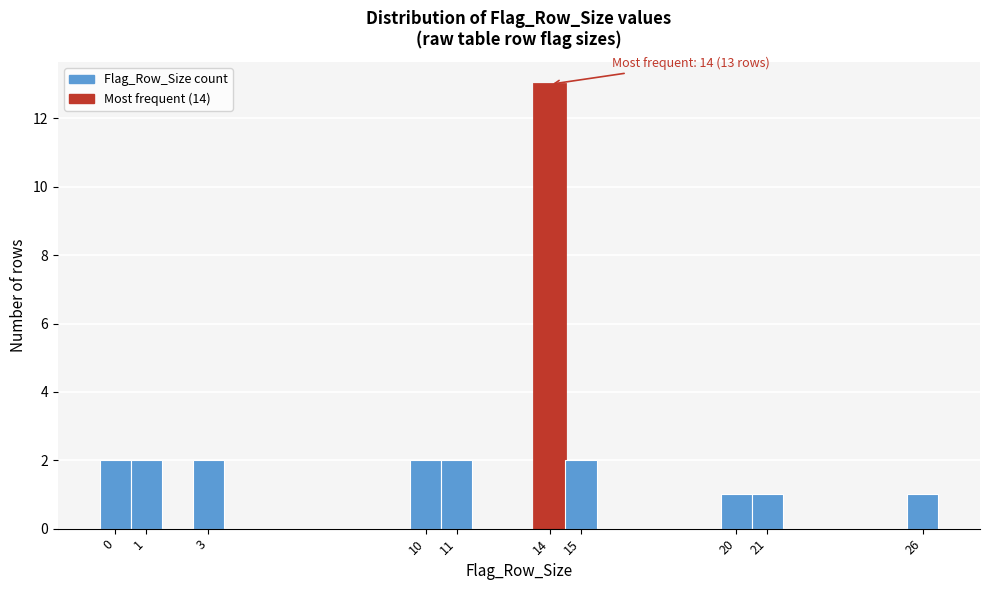

Which range on the x-axis has the tallest bar?

13.5 to 14.5